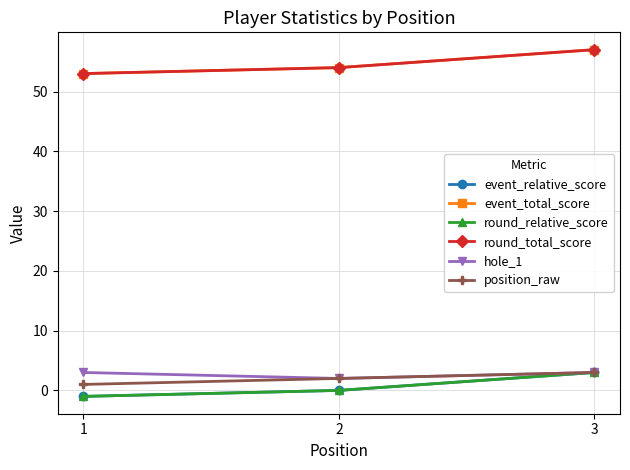

Is this an area chart (filled region under the line)?

No